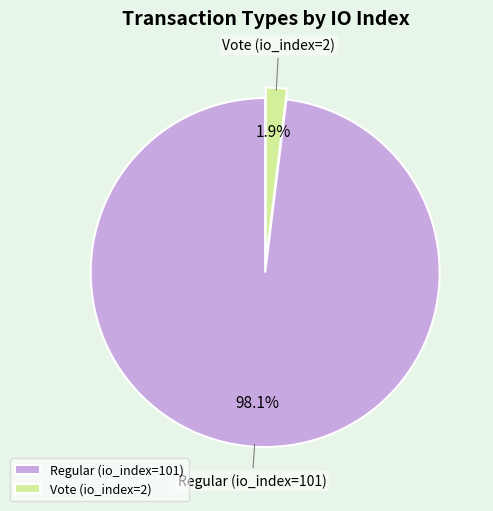

To the nearest percent, what is the combined percentage of Vote (io_index=2) and Regular (io_index=101)?

100%